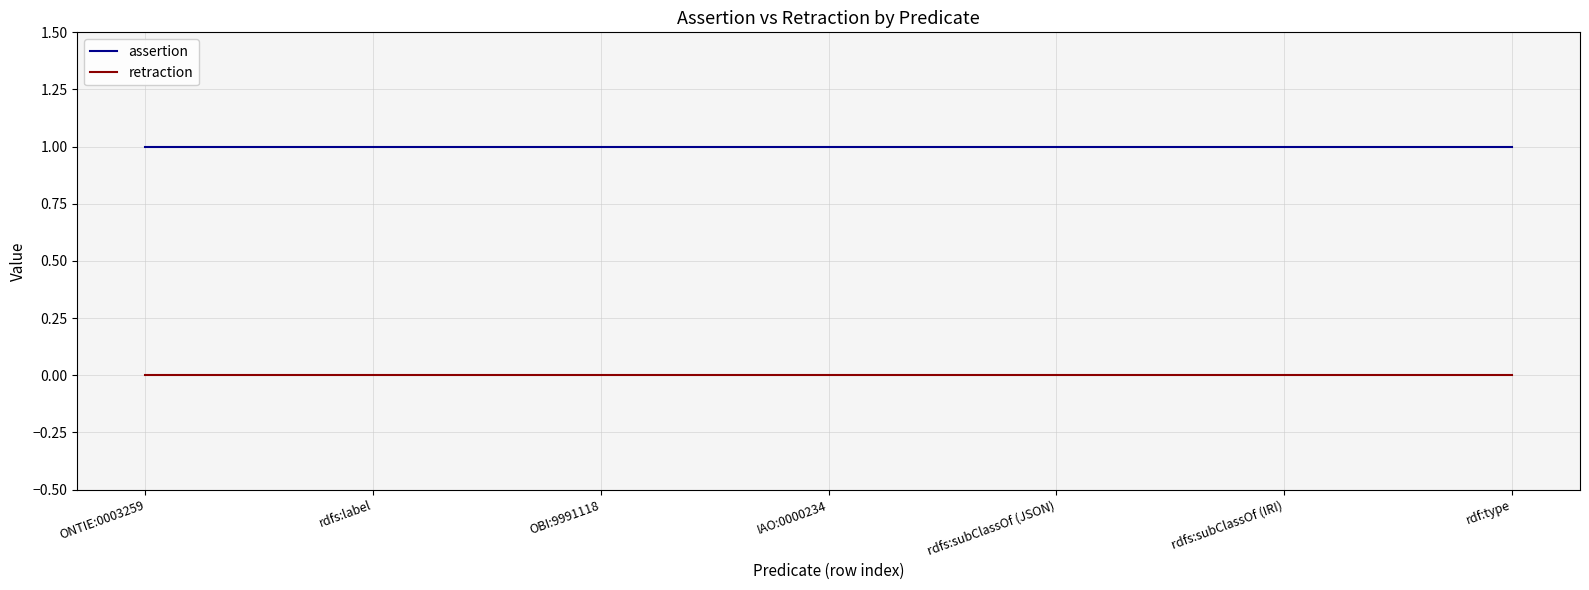

Is the value of retraction at IAO:0000234 greater than the value of assertion at rdfs:label?

No